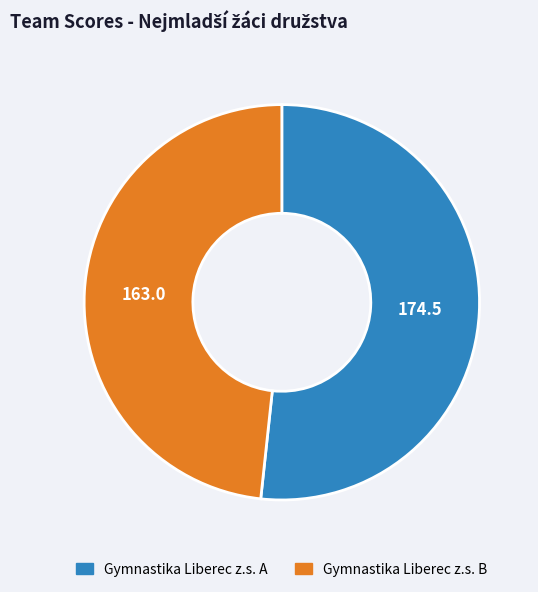

Does any single category account for the majority?

Yes